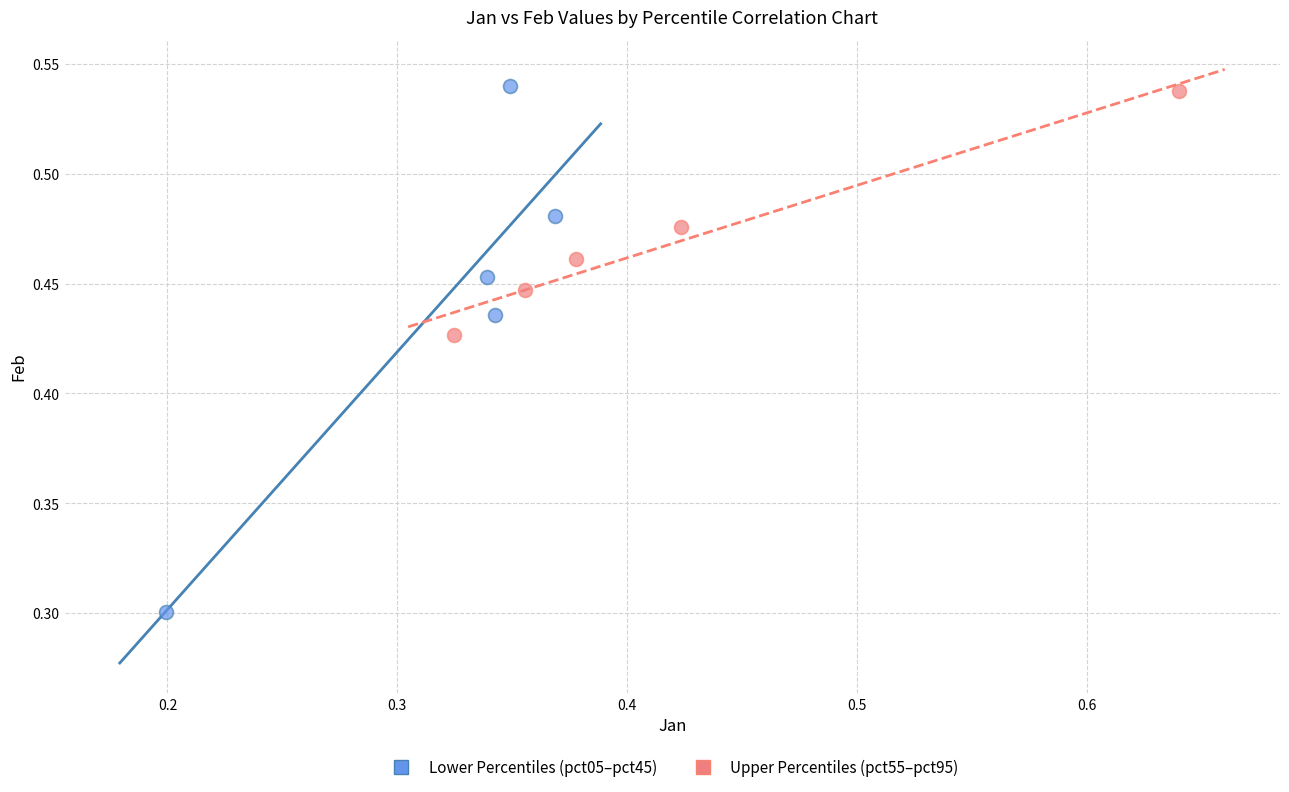

Which series has the widest spread of Y values?

Lower Percentiles (pct05–pct45)